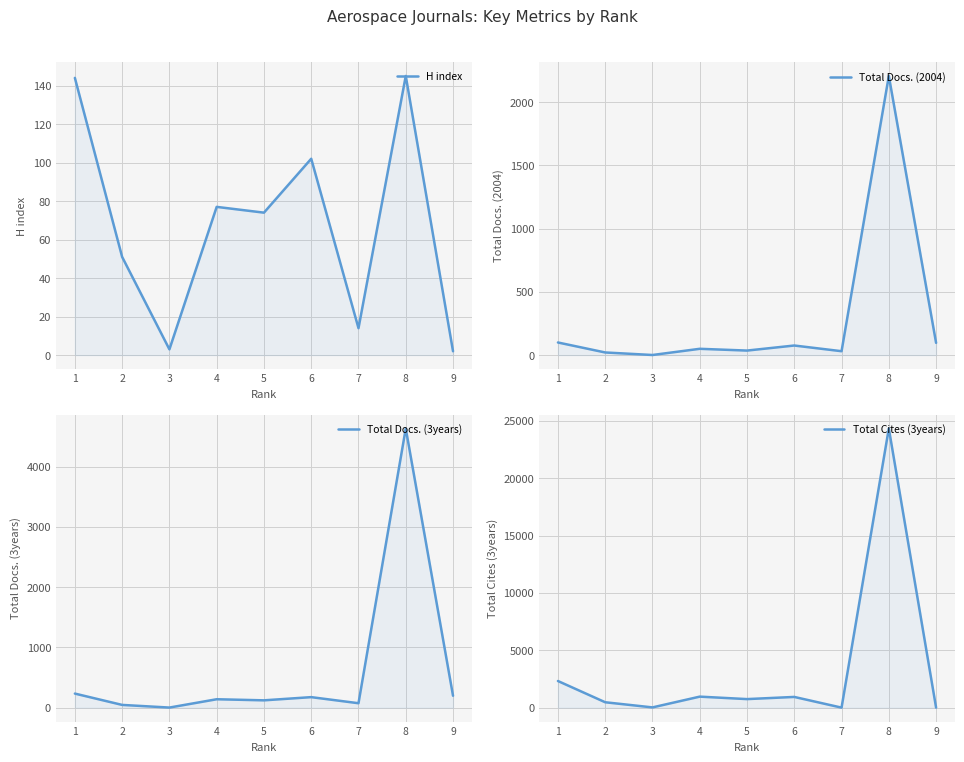

At which label is Total Docs. (2004) closest to 1104?

1